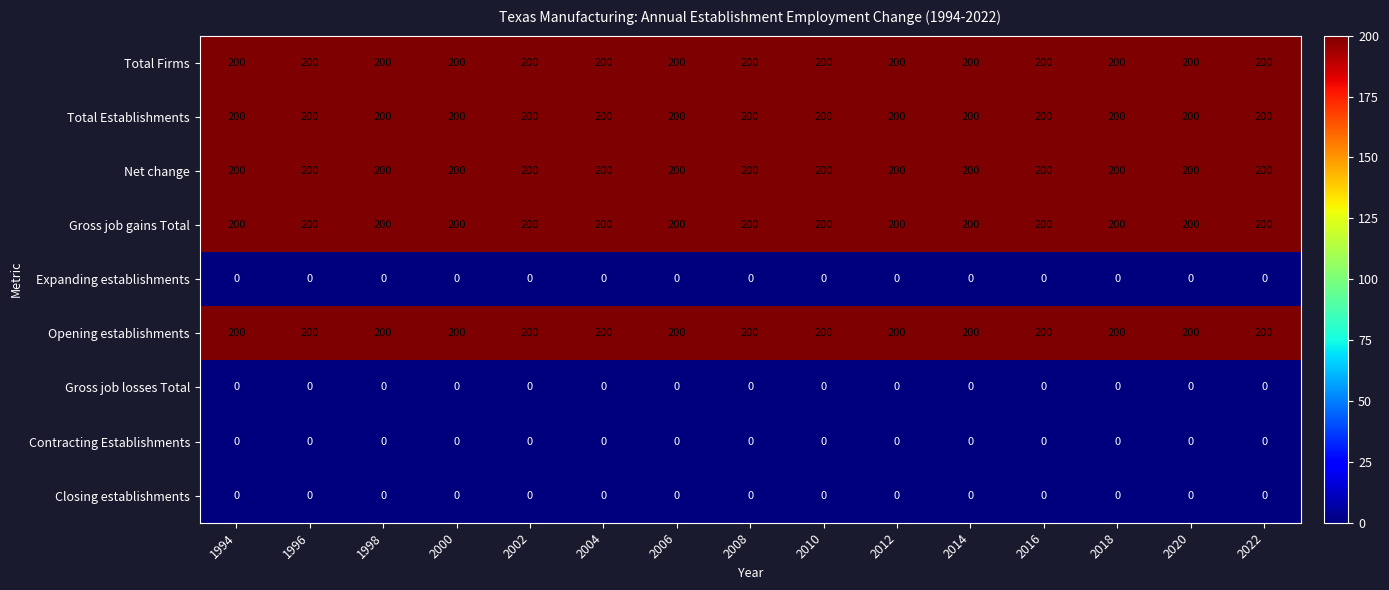

What is the greatest value displayed?

200